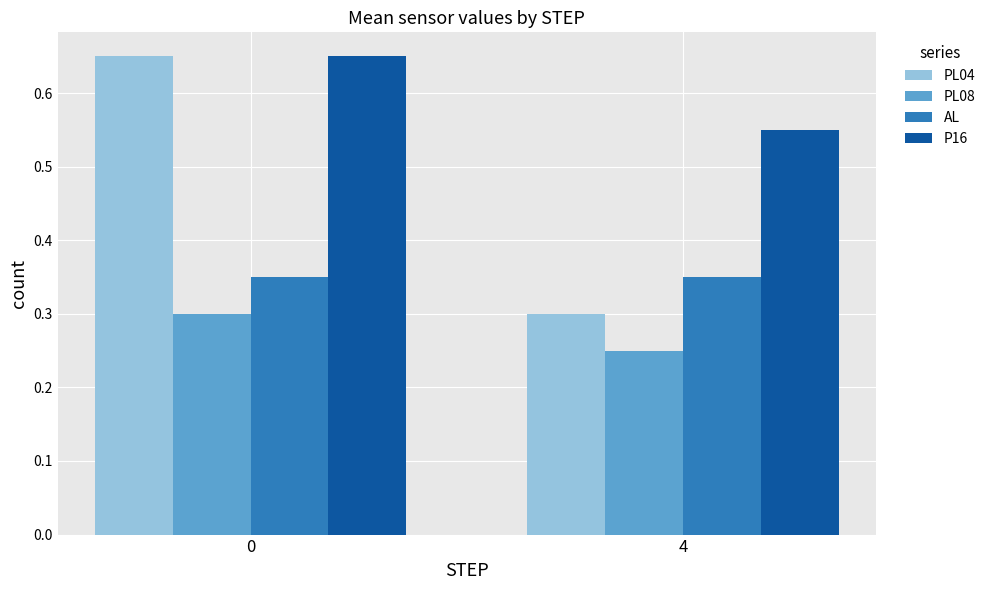

At which category does the chart reach its minimum across all series?

4